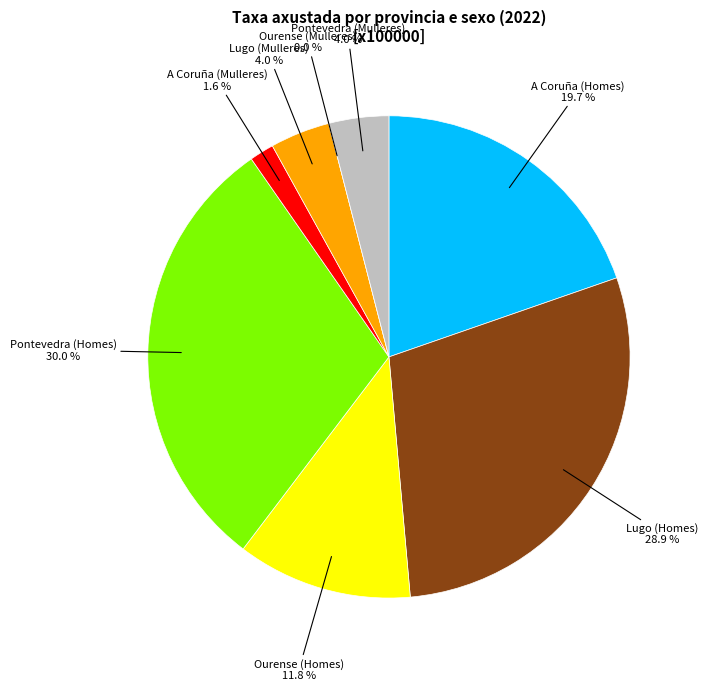

How much of the chart is everything except Pontevedra (Mulleres)?

96.0%